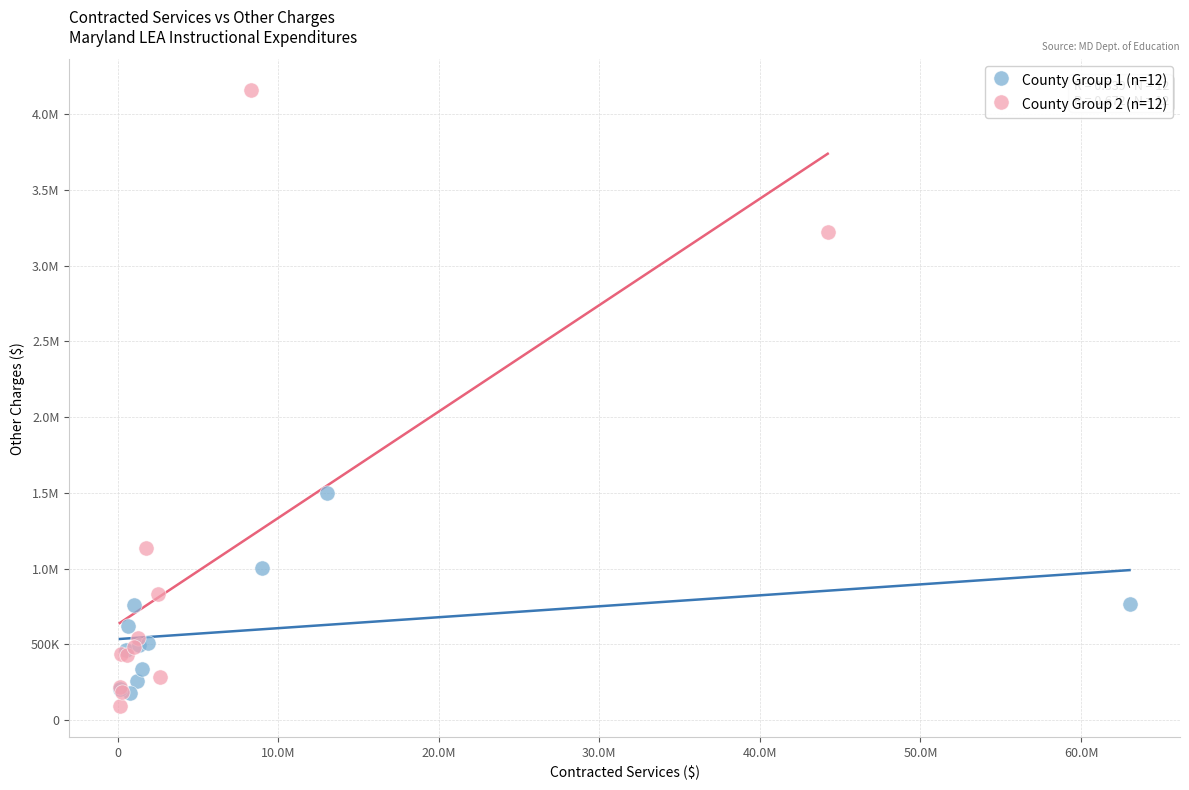

What are all the series names shown in the legend?

County Group 1 (n=12), County Group 2 (n=12)